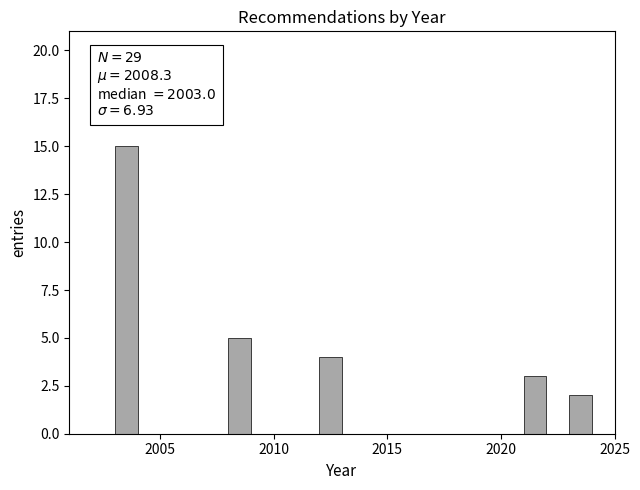

Around what value on the x-axis is the tallest bar? Give the approximate position of its centre, as read against the axis.

2003.5